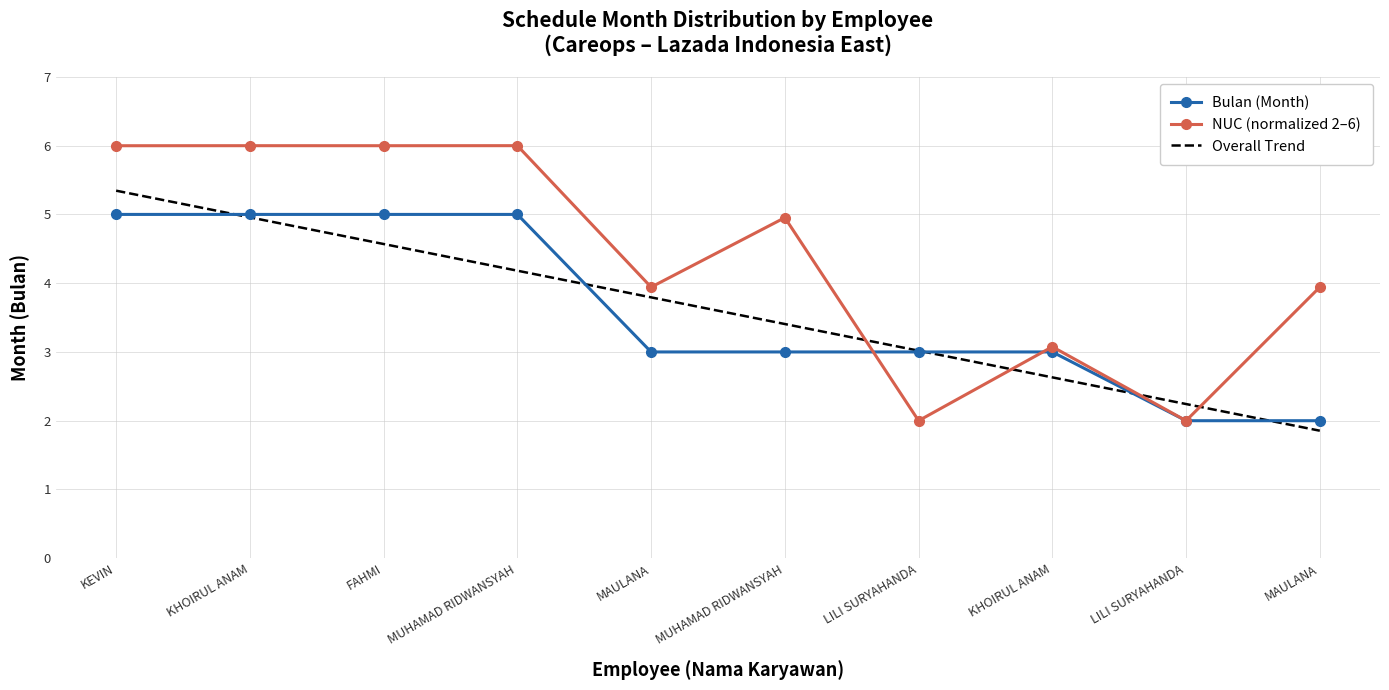

Reading right to left, list all the values displayed in this chart.

Bulan (Month): MAULANA=2.0	LILI SURYAHANDA=2.0	KHOIRUL ANAM=3.0	LILI SURYAHANDA=3.0	MUHAMAD RIDWANSYAH=3.0	MAULANA=3.0	MUHAMAD RIDWANSYAH=5.0	FAHMI=5.0	KHOIRUL ANAM=5.0	KEVIN=5.0
NUC (normalized 2–6): MAULANA=3.9	LILI SURYAHANDA=2.0	KHOIRUL ANAM=3.1	LILI SURYAHANDA=2.0	MUHAMAD RIDWANSYAH=5.0	MAULANA=3.9	MUHAMAD RIDWANSYAH=6.0	FAHMI=6.0	KHOIRUL ANAM=6.0	KEVIN=6.0
Overall Trend: MAULANA=1.9	LILI SURYAHANDA=2.2	KHOIRUL ANAM=2.6	LILI SURYAHANDA=3.0	MUHAMAD RIDWANSYAH=3.4	MAULANA=3.8	MUHAMAD RIDWANSYAH=4.2	FAHMI=4.6	KHOIRUL ANAM=5.0	KEVIN=5.3